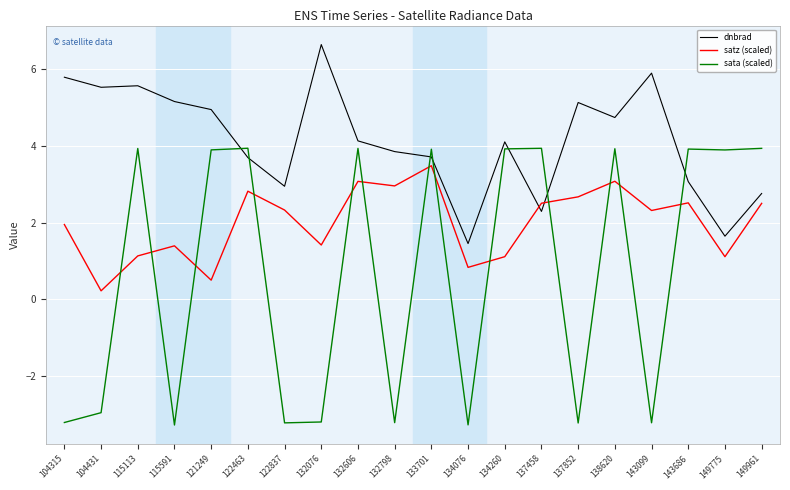

What are all the series names shown in the legend?

dnbrad, satz (scaled), sata (scaled)